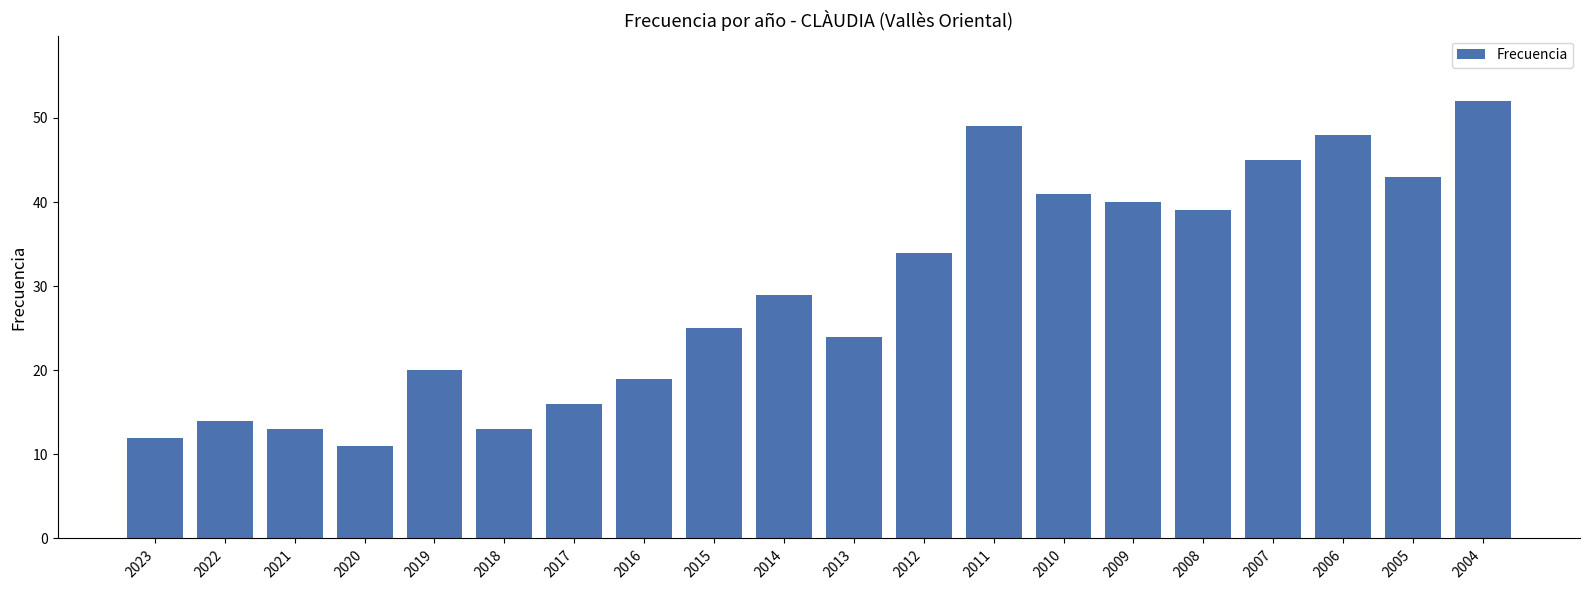

Which label corresponds to the smallest value in the chart?

2020